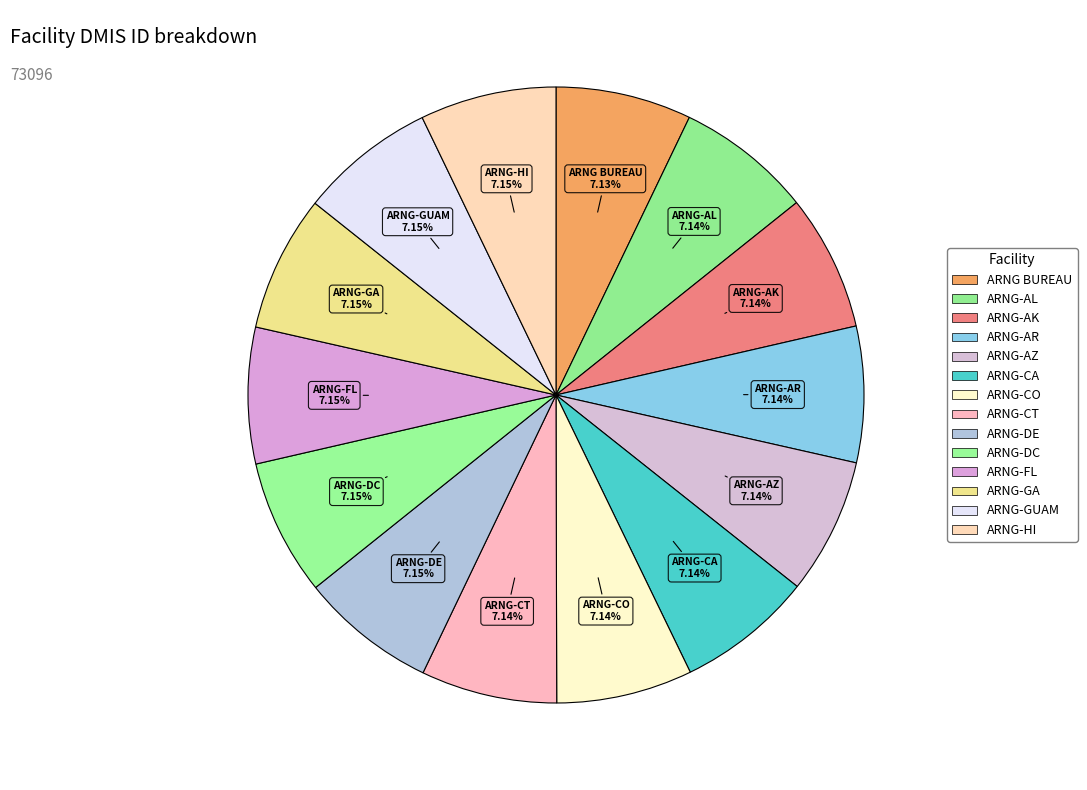

Which slice is the largest?

ARMY NATIONAL GUARD-HI